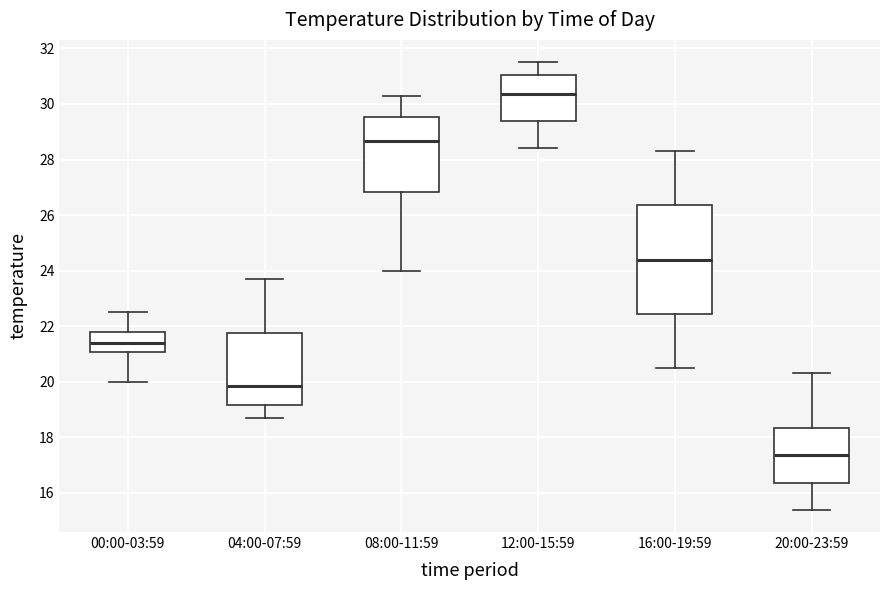

Reading left to right, transcribe this box plot: for each box, give where its median line is, the range the box spans, and where its two whiskers end, as read against the y-axis. The values are not printed on the chart, so give them approximately, as read against the axis.

00:00-03:59: median 21.4, box 21.0 to 21.8, whiskers 20.0 to 22.6
04:00-07:59: median 19.8, box 19.2 to 21.8, whiskers 18.8 to 23.8
08:00-11:59: median 28.6, box 26.8 to 29.6, whiskers 24.0 to 30.4
12:00-15:59: median 30.4, box 29.4 to 31.0, whiskers 28.4 to 31.6
16:00-19:59: median 24.4, box 22.4 to 26.4, whiskers 20.6 to 28.4
20:00-23:59: median 17.4, box 16.4 to 18.4, whiskers 15.4 to 20.4